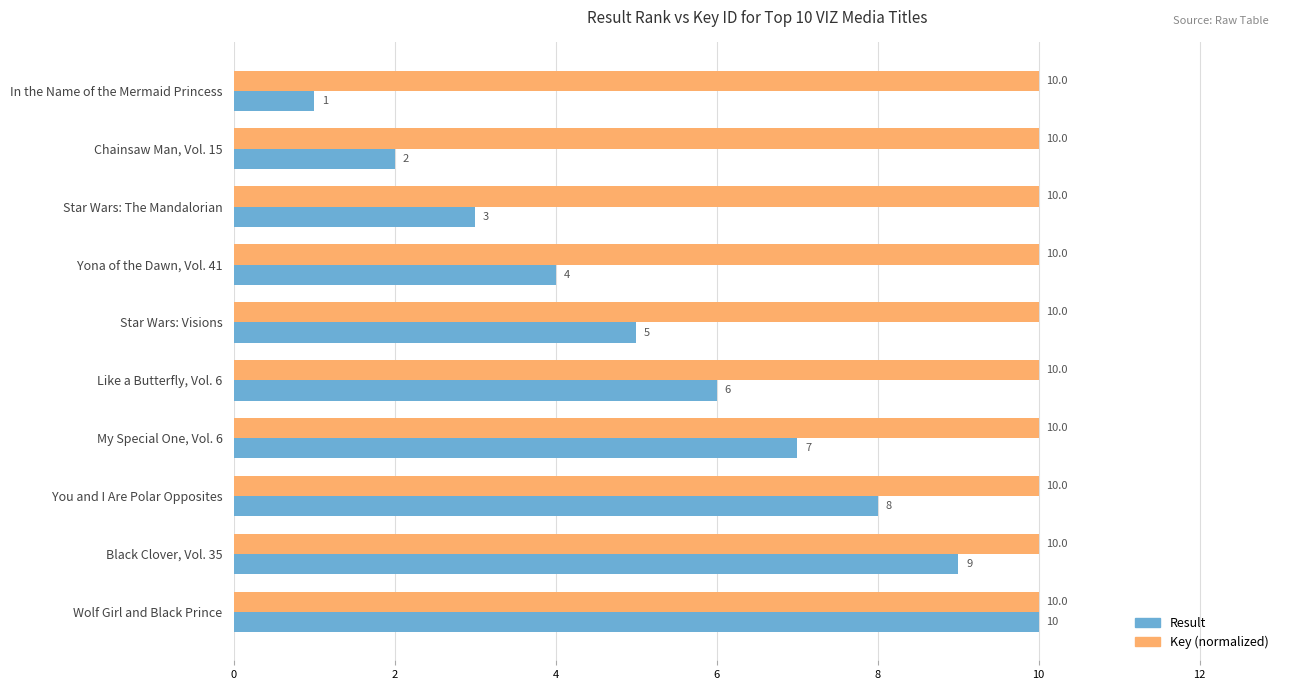

At how many categories does at least one series exceed 8?

10